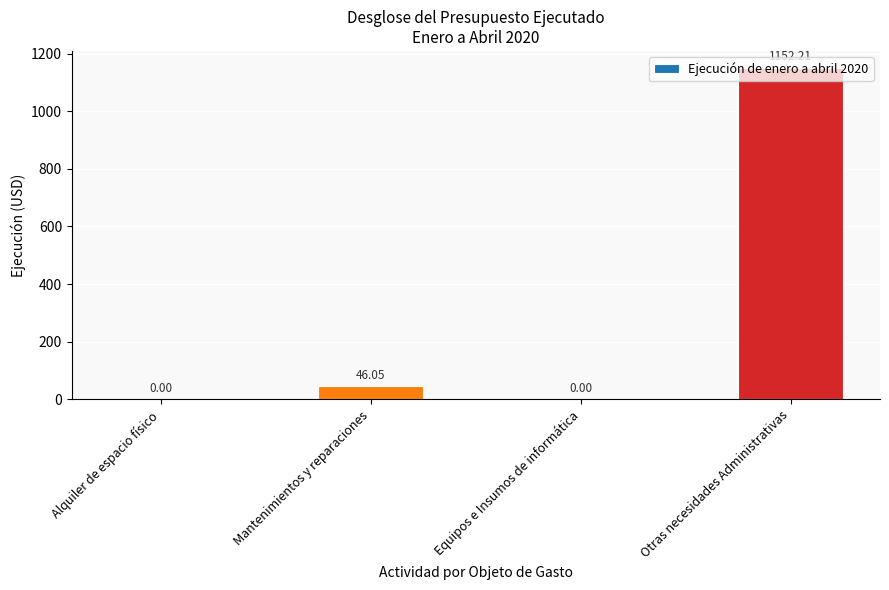

Approximately how many times larger is the value at Otras necesidades Administrativas compared to Mantenimientos y reparaciones?

25.0